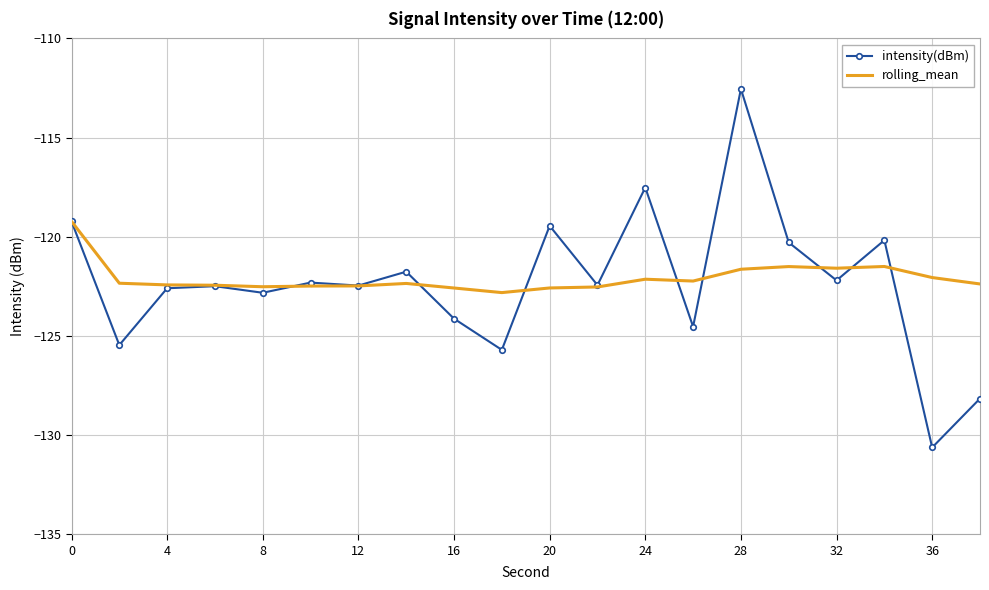

Which series has the widest spread of values?

intensity(dBm)